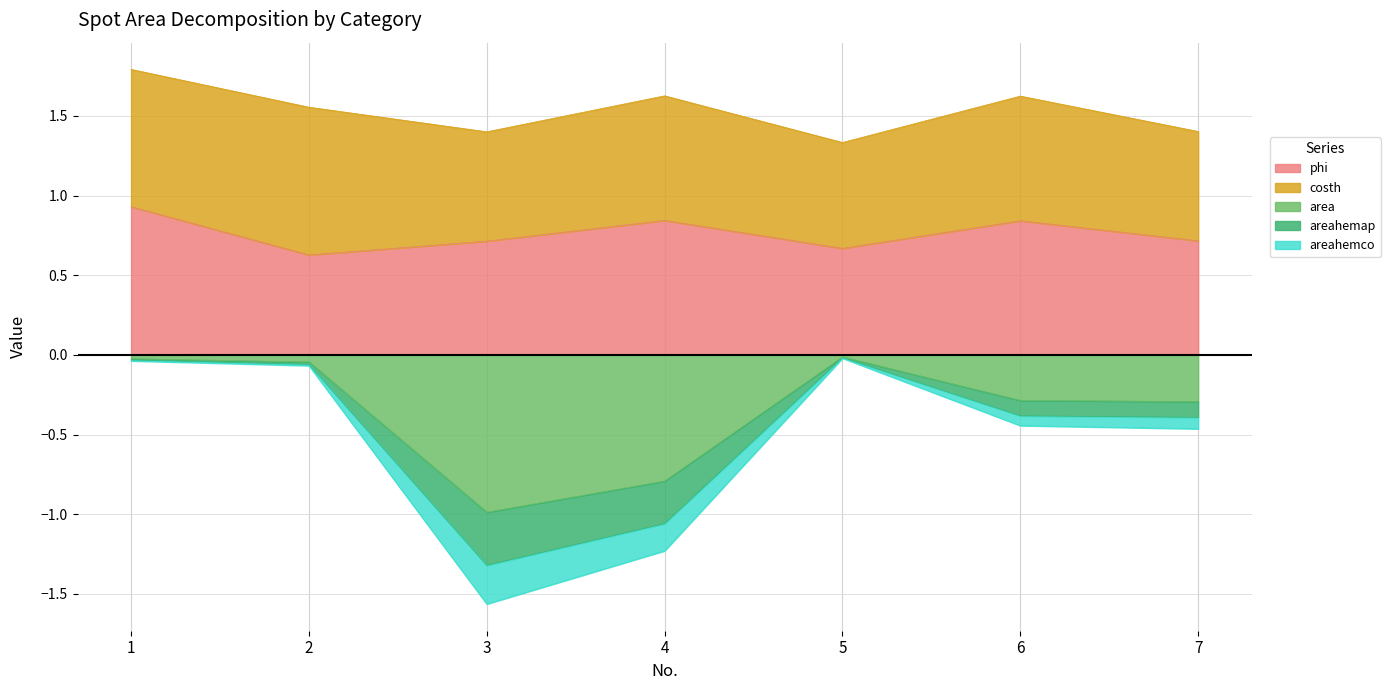

Where is the first local maximum for area?

5